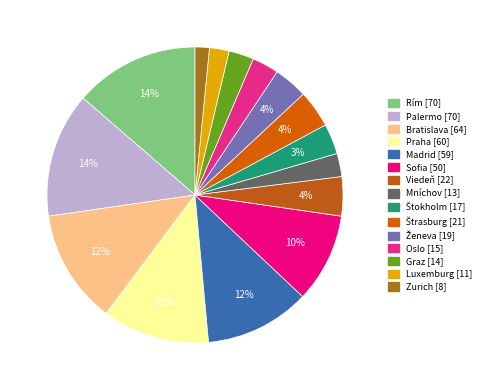

The Palermo slice represents 14% of the pie. True or false?

True